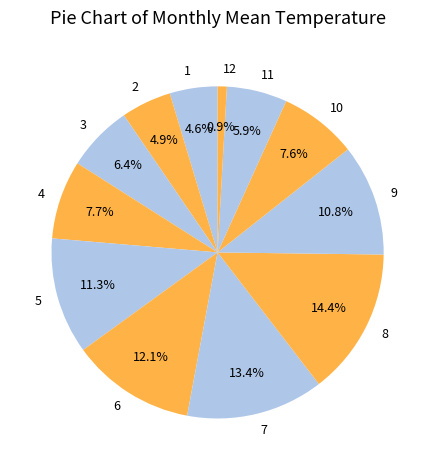

How many slices are in this pie chart?

12